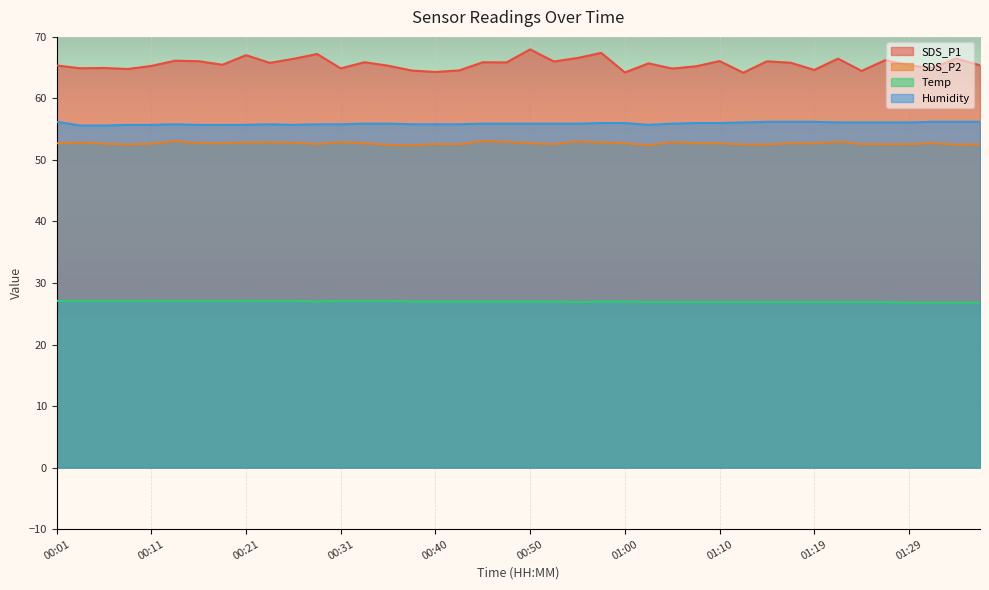

The Temp series shows 44.8 at 01:10. True or false?

False